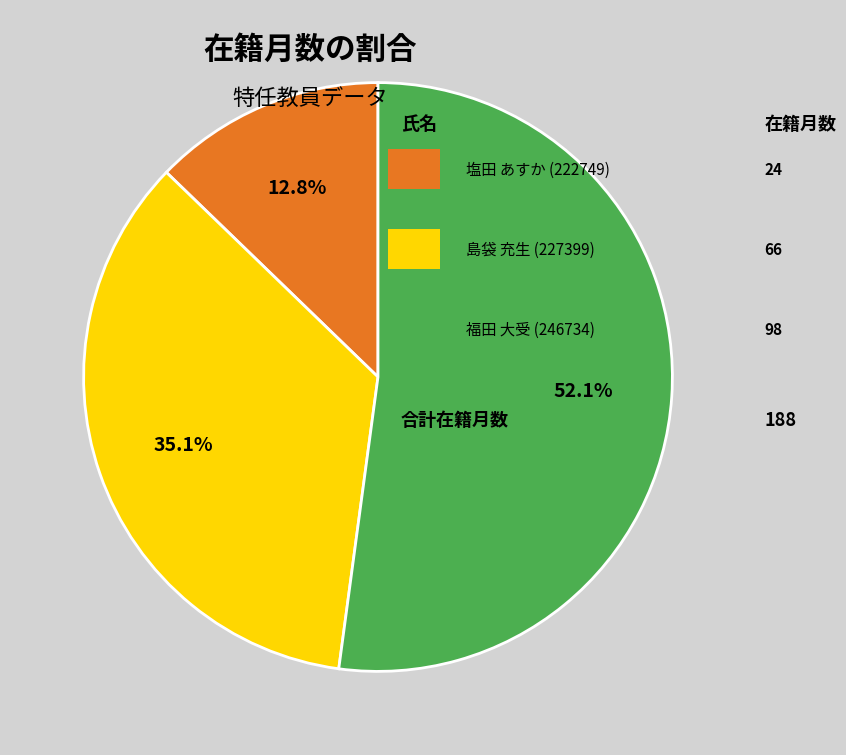

Is there any slice that represents more than half of the pie?

Yes